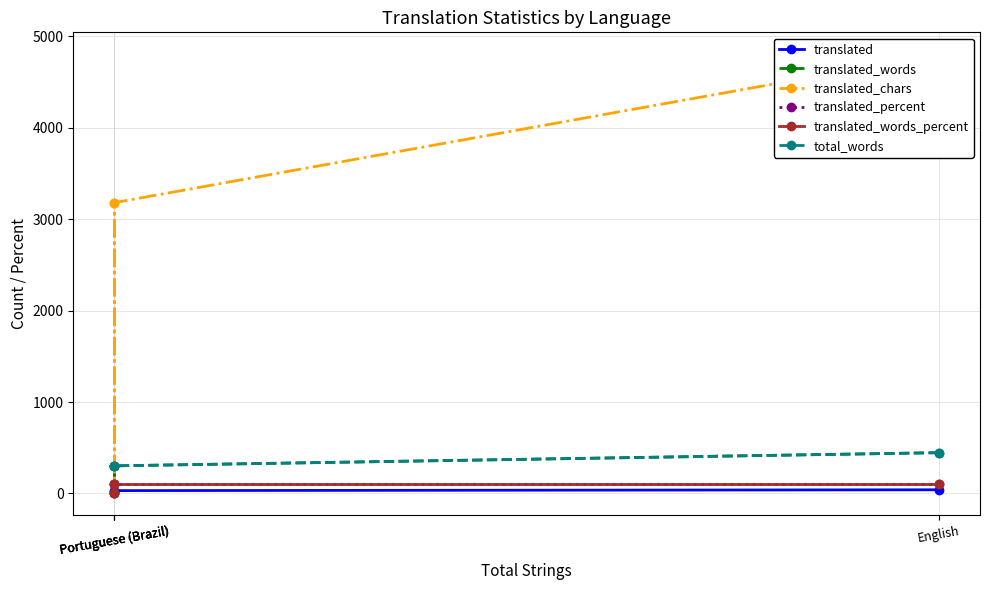

At which label does total_words reach its peak?

English